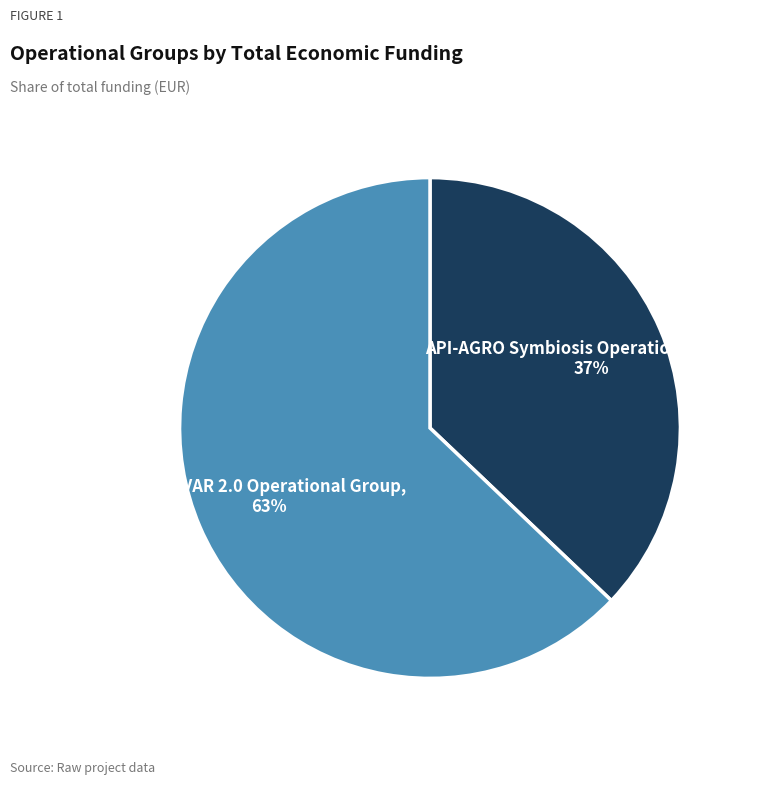

To the nearest percent, what is the difference between the largest and smallest slice percentages?

26%